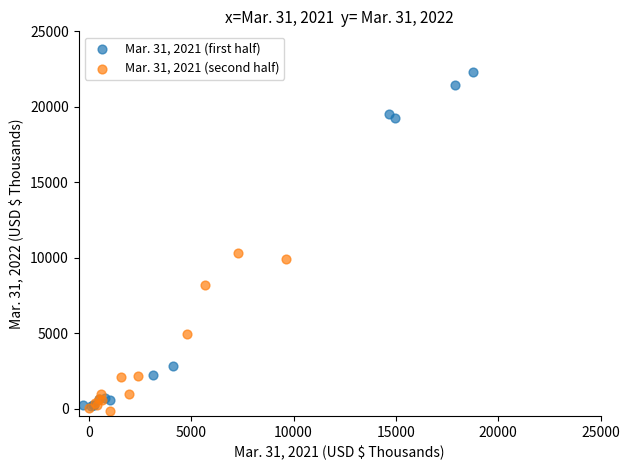

Which series reaches the minimum Y coordinate?

Mar. 31, 2021 (second half)